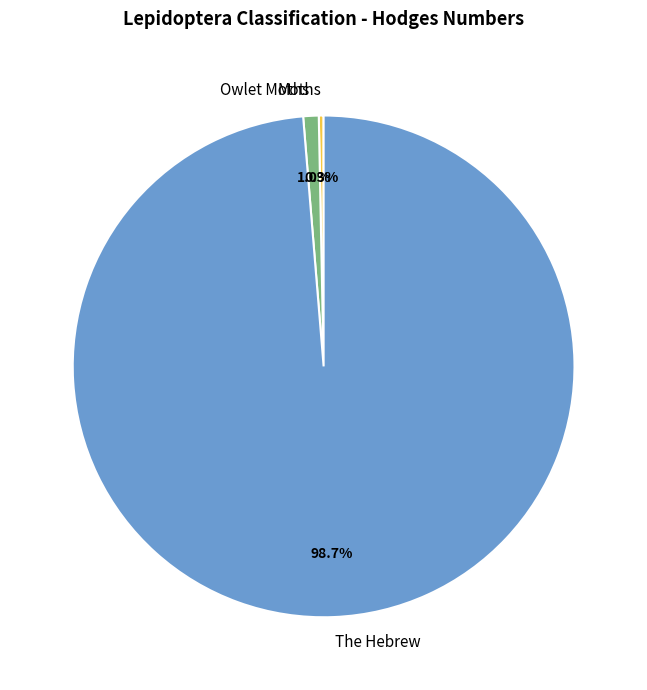

Is there any slice that represents more than half of the pie?

Yes